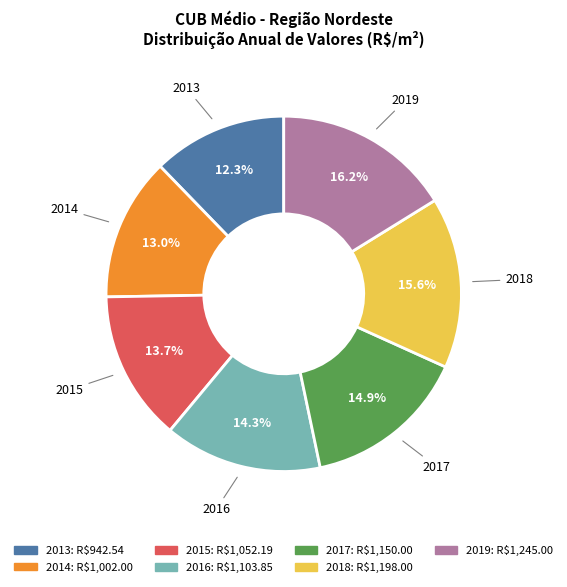

Which slice is the largest?

2019